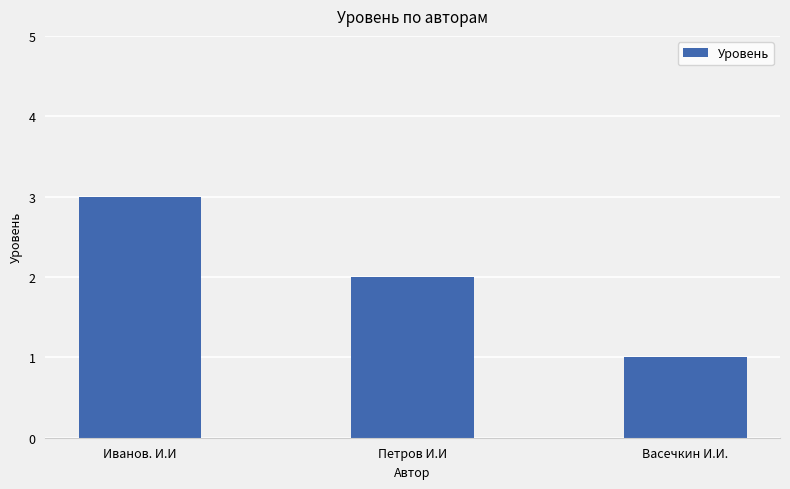

At which label does the data first exceed 2?

Иванов. И.И